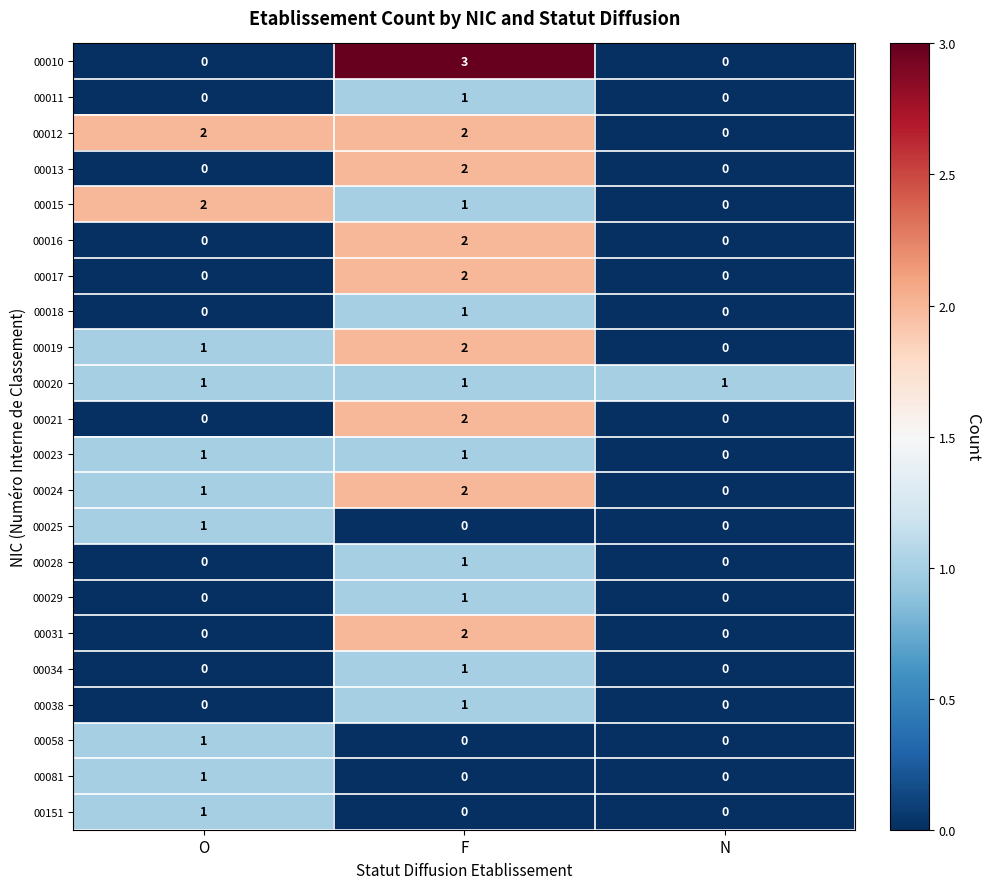

True or false: 00012 has a value of 2 at O.

True